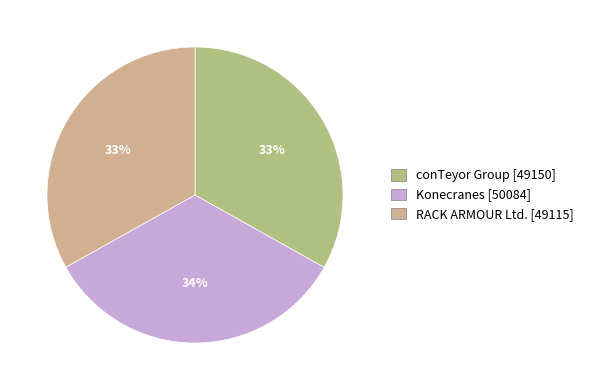

How many slices are in this pie chart?

3